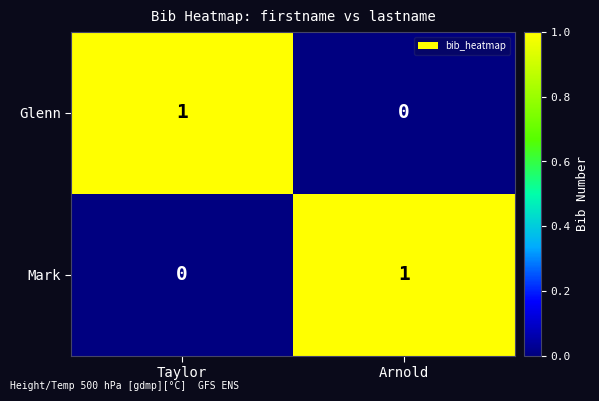

At which label does Glenn reach its minimum?

Arnold